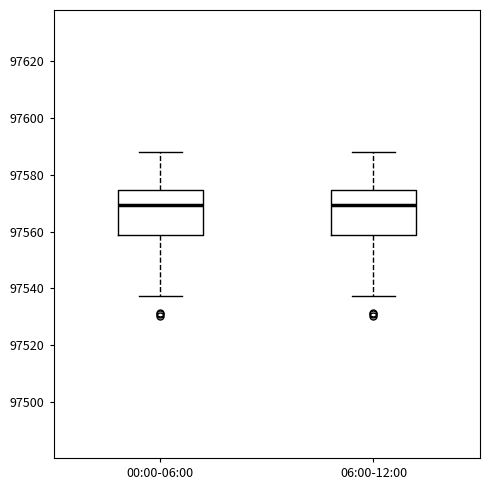

Reading left to right, read every box against the y-axis: the position of its median line, the range the box covers, and the ends of its whiskers. The values are not printed on the chart, so give them approximately, as read against the axis.

00:00-06:00: median 97570, box 97558 to 97574, whiskers 97538 to 97588
06:00-12:00: median 97570, box 97558 to 97574, whiskers 97538 to 97588